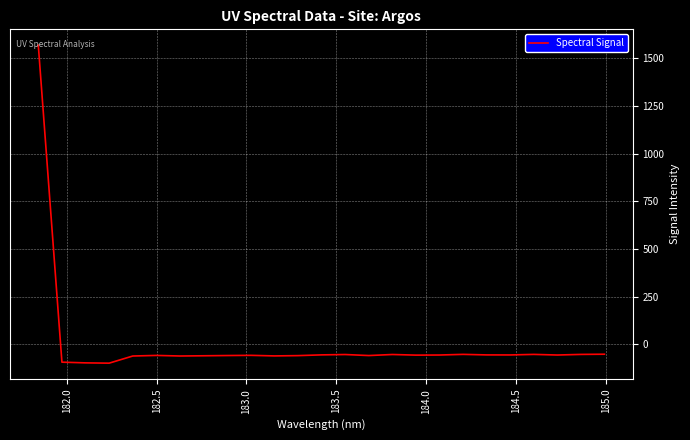

What is the minimum value shown in the chart?

-98.5